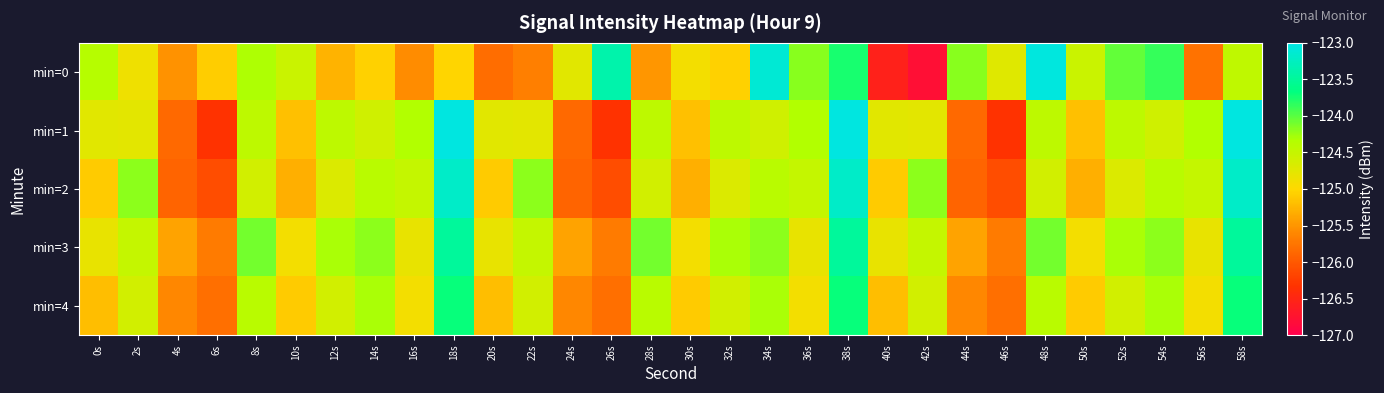

Which category has the highest value across all series?

18s